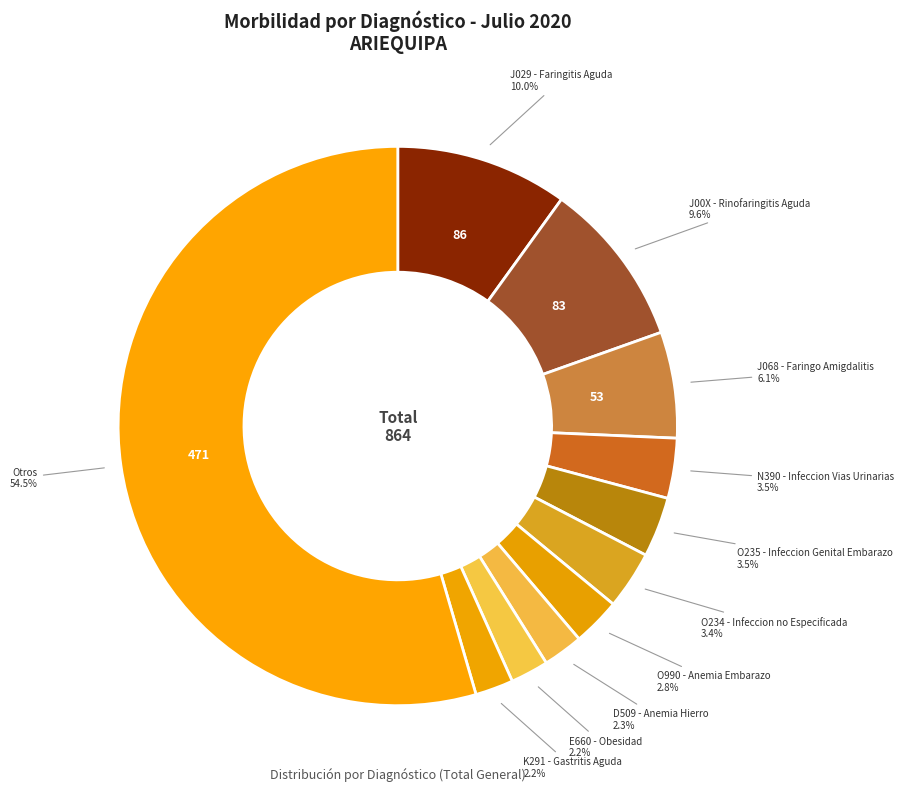

To the nearest percent, what is the average slice percentage?

9%